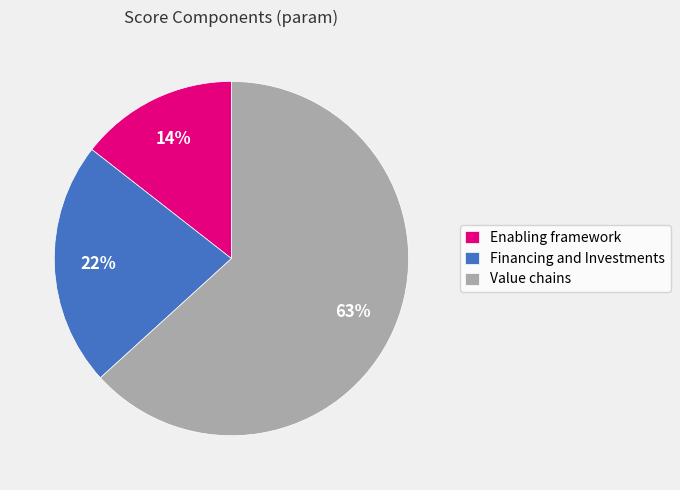

To the nearest percent, what is the combined percentage of Value chains and Enabling framework?

78%